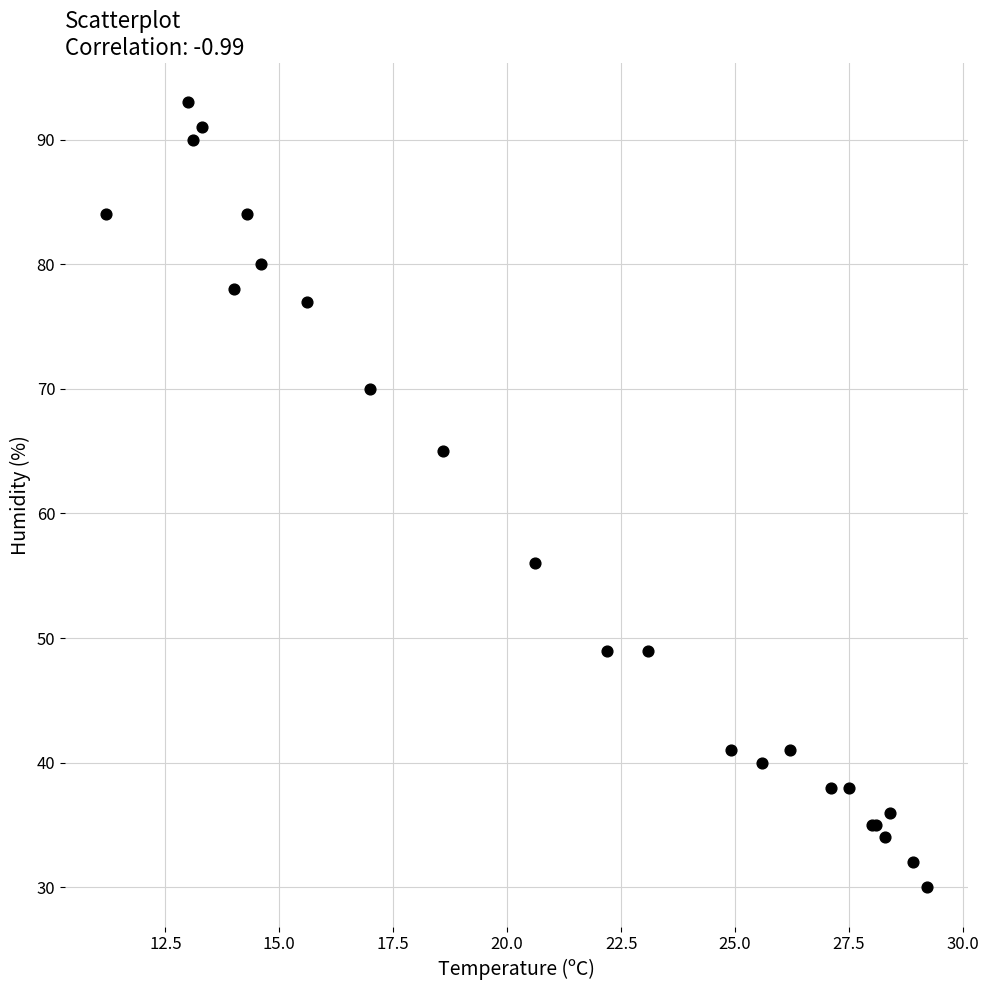

What Y value in the scatter plot is closest to 61?

65